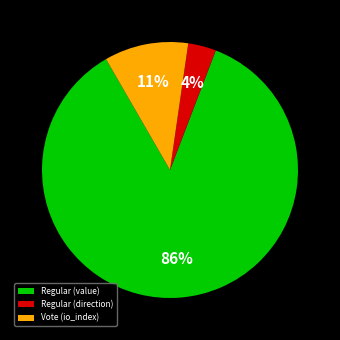

To the nearest percent, what is the average slice percentage?

33%